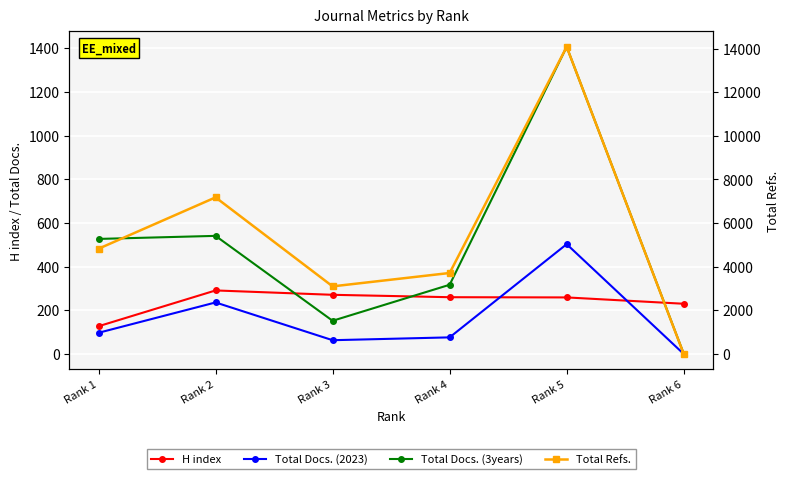

Where does the H index series first go above 260?

Rank 2